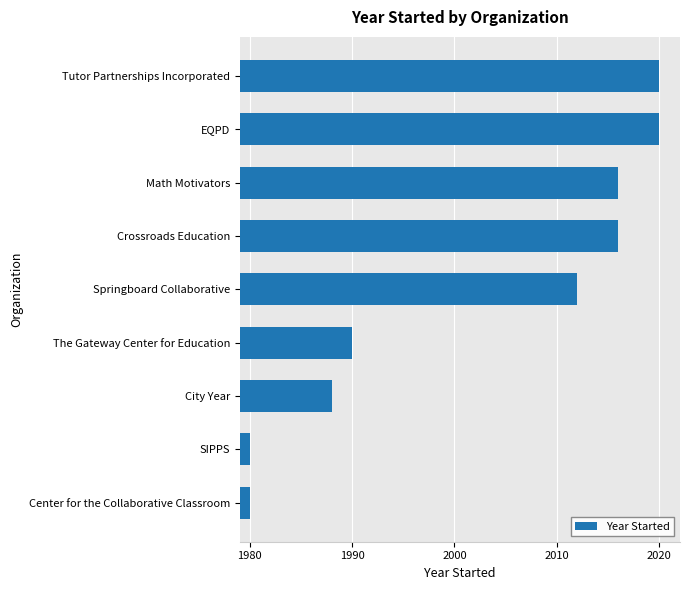

Are the bars horizontal?

Yes